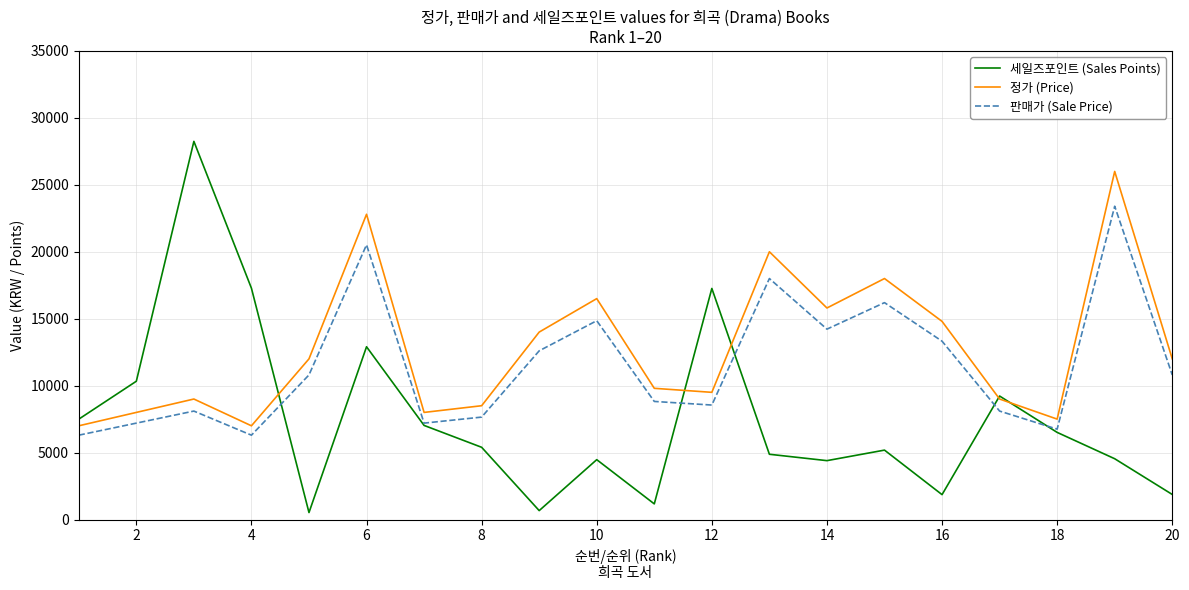

Rank the series by their average value, from lowest to highest.

세일즈포인트 (Sales Points), 판매가 (Sale Price), 정가 (Price)